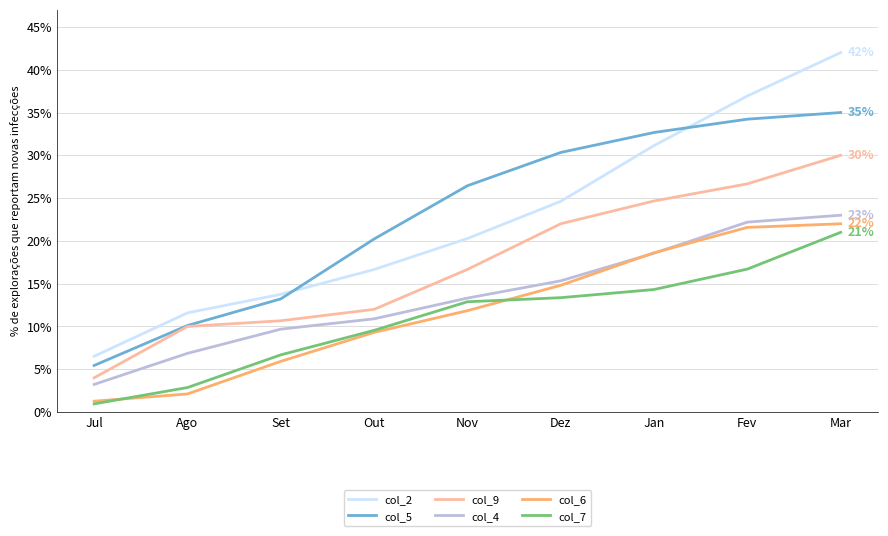

Does the chart have visible grid lines?

Yes